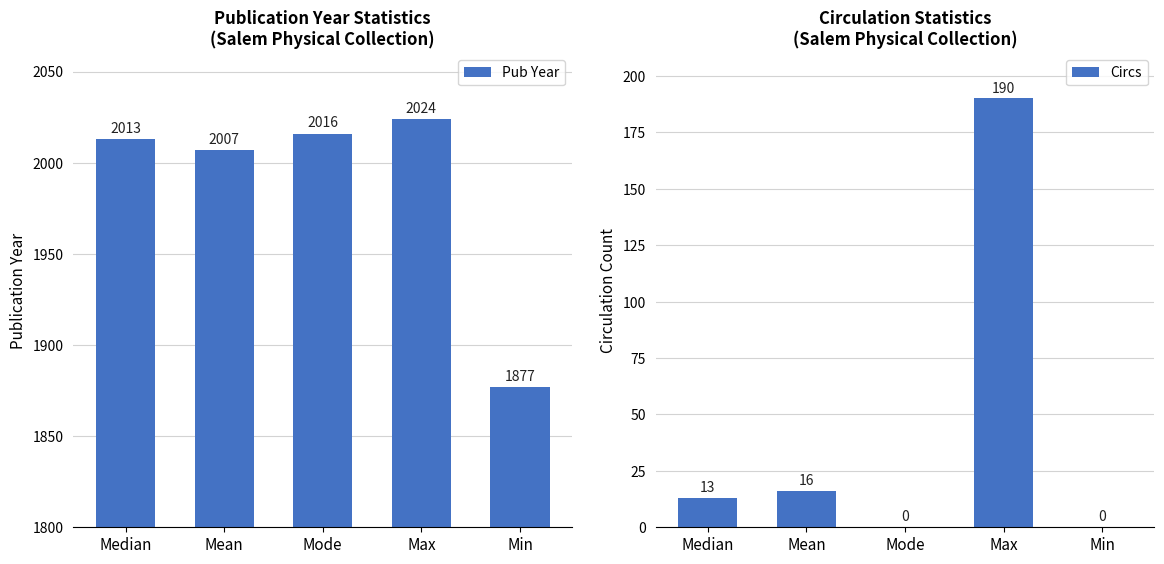

What is the sum of all Pub Year values?

9937